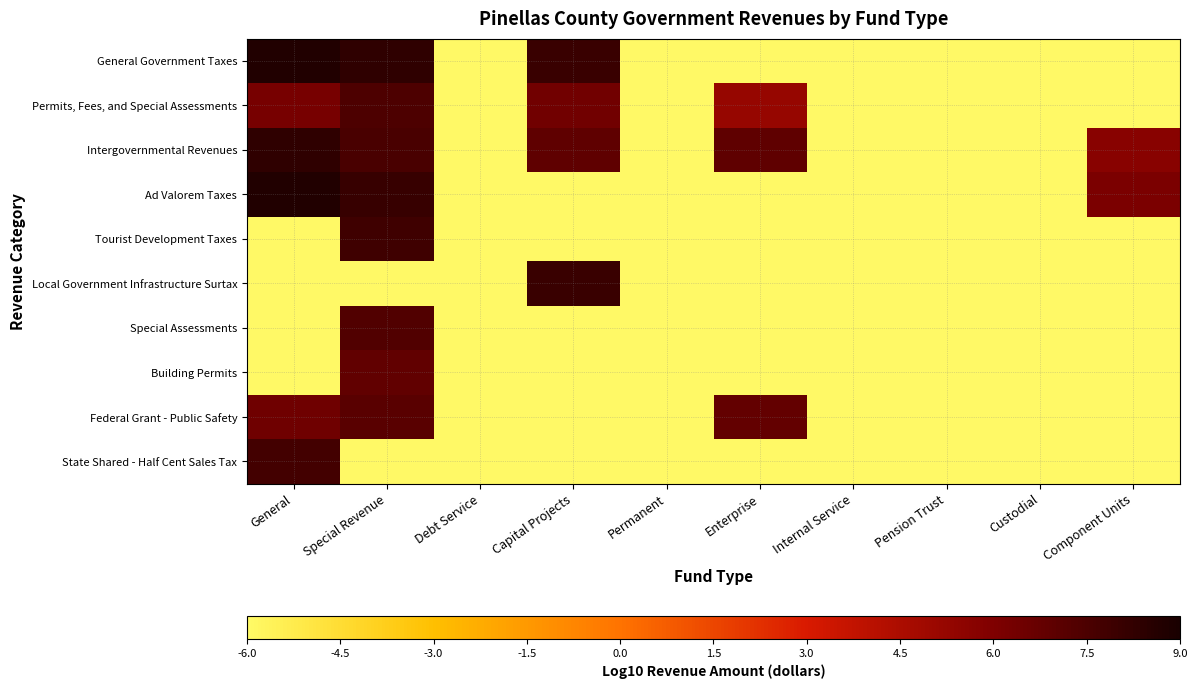

At how many categories does at least one series exceed 4?

5